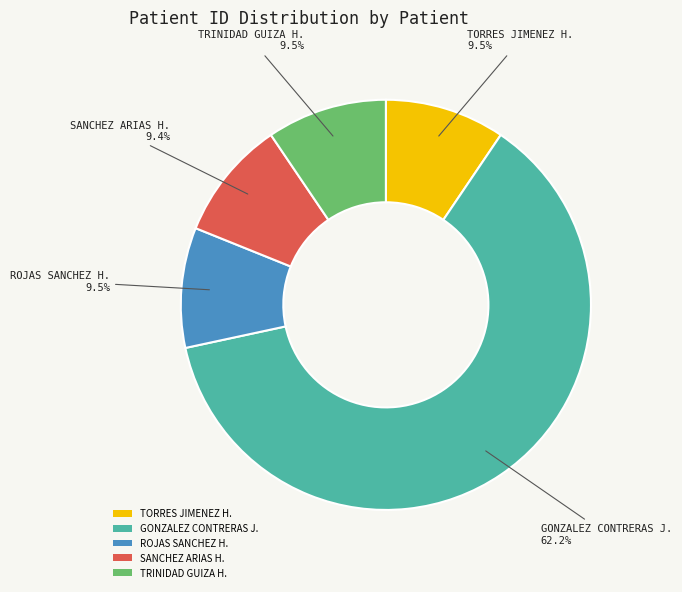

Between TORRES JIMENEZ H. and GONZALEZ CONTRERAS J., which is larger?

GONZALEZ CONTRERAS J.